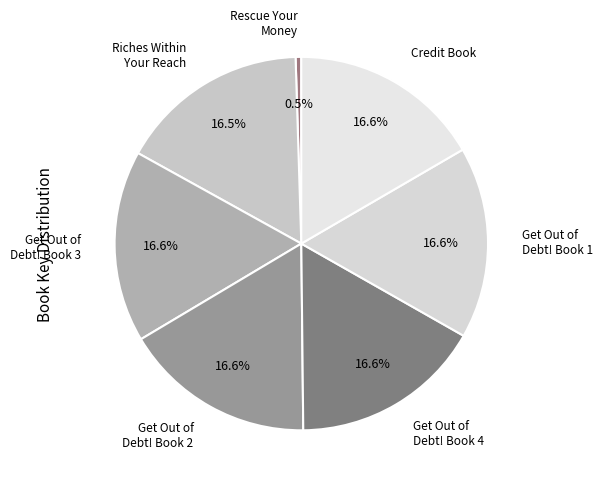

Does any single category account for the majority?

No